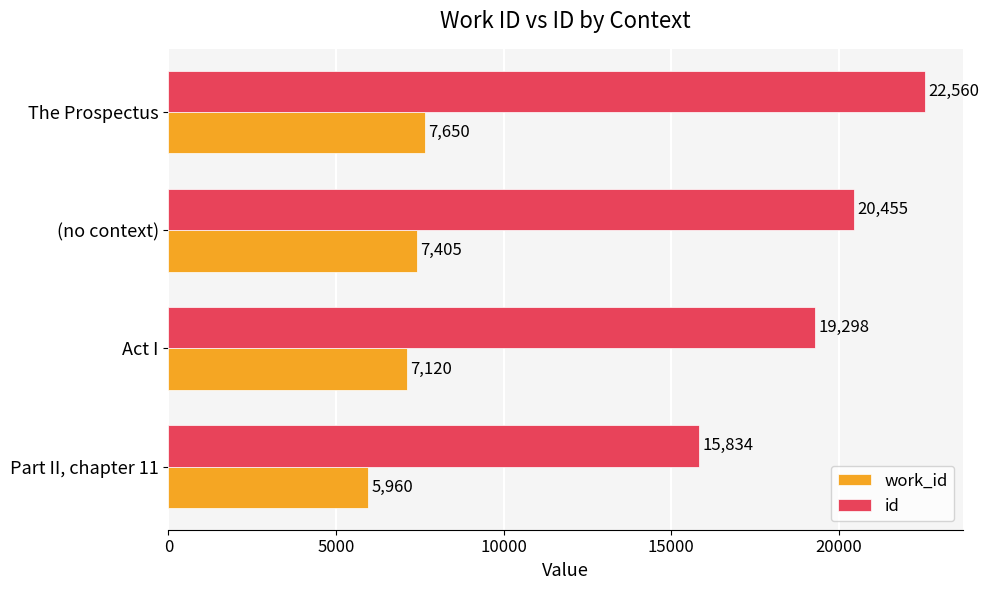

Where is id nearest to the value 19197?

Act I